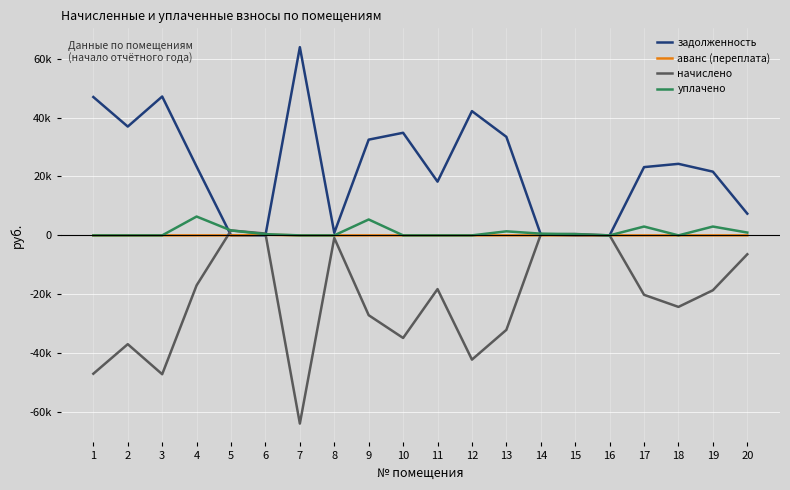

Reading left to right, what are all the values shown in this chart?

задолженность: 46997.8	36959.3	47168.9	23377.5	0.0	0.0	63936.3	865.6	32518.5	34849.0	18251.5	42206.6	33474.1	287.1	0.0	7.2	23188.9	24297.2	21643.7	7373.6
аванс (переплата): 0.0	0.0	0.0	0.0	0.5	201.6	0.0	0.0	0.0	0.0	0.0	0.0	0.0	0.0	55.7	0.0	0.0	0.0	0.0	0.0
начислено: -46997.8	-36959.3	-47168.9	-16977.0	1672.1	618.6	-63936.3	-865.6	-27118.5	-34849.0	-18251.5	-42206.6	-32098.7	301.0	469.7	-7.2	-20188.9	-24297.2	-18643.7	-6415.6
уплачено: 0.0	0.0	0.0	6400.6	1671.6	417.0	0.0	0.0	5400.0	0.0	0.0	0.0	1375.4	588.1	414.0	0.0	3000.0	0.0	3000.0	958.0